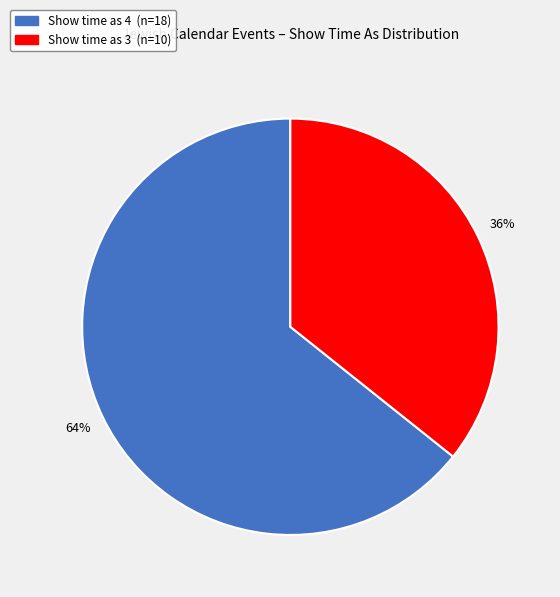

Is there any slice that represents more than half of the pie?

Yes